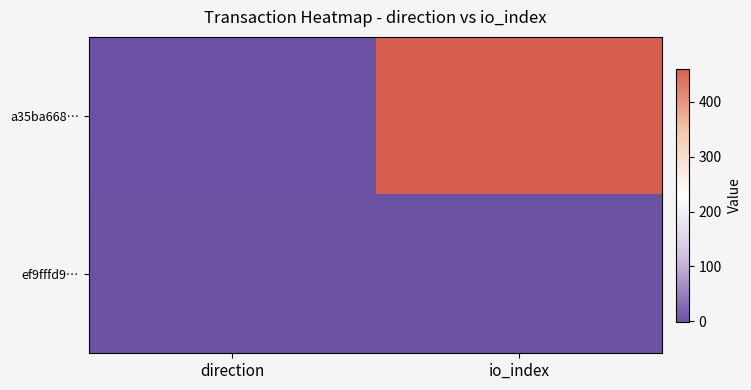

At which category is the sum across all series the highest?

io_index